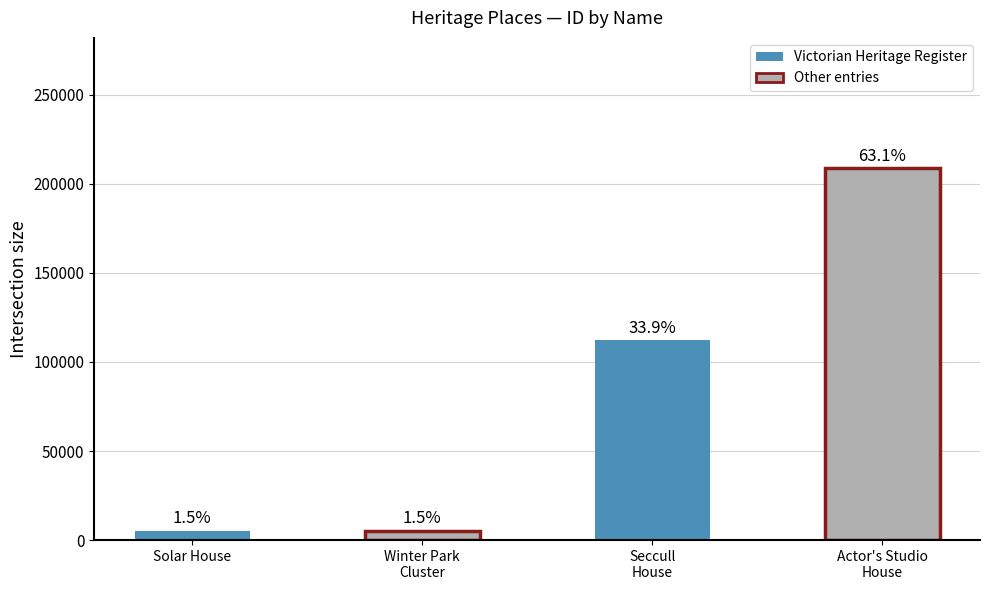

How many bars are there in total?

4